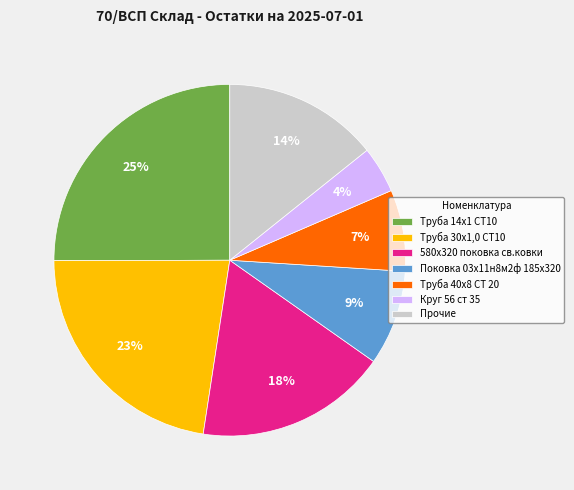

Which slice is the smallest?

Круг 56 ст 35